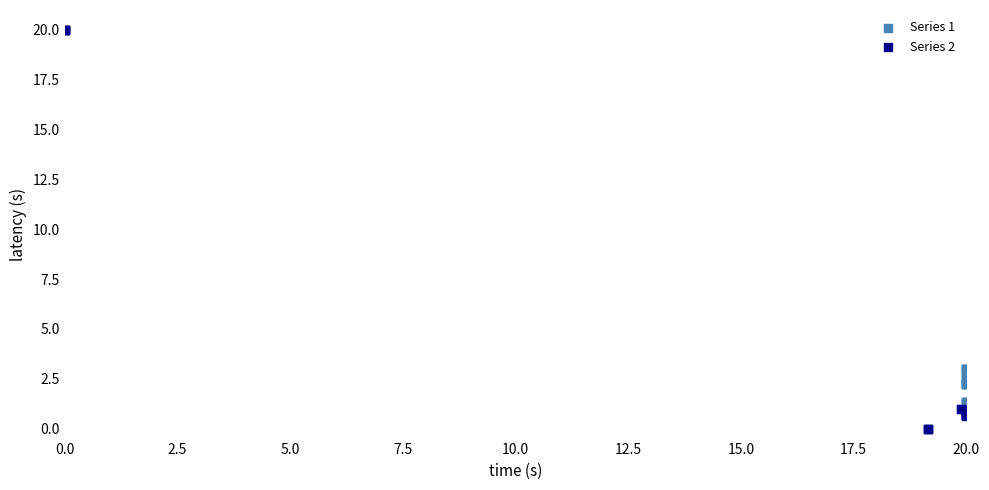

Which series contains the lowest Y value?

Series 2